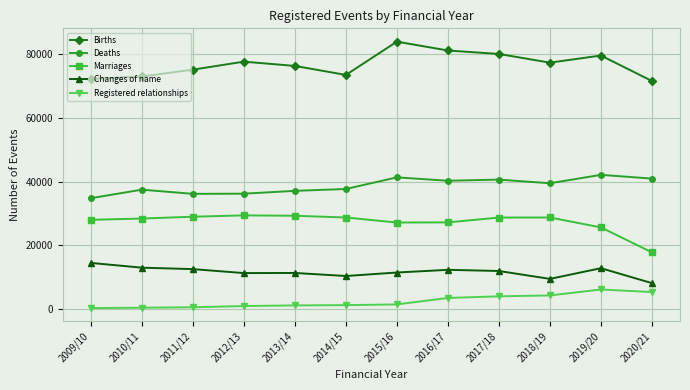

In Registered relationships, how many points are higher than both neighbors (excluding endpoints)?

1